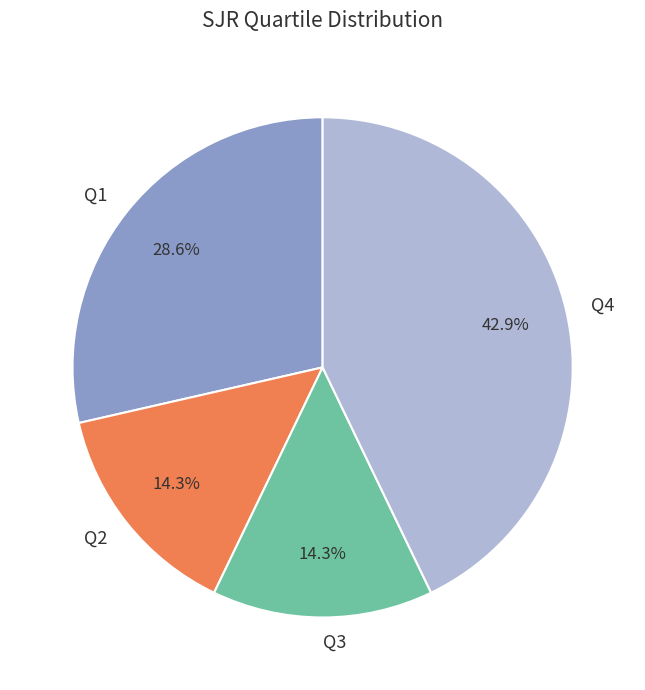

Does Q1 account for over 50% of the chart?

No